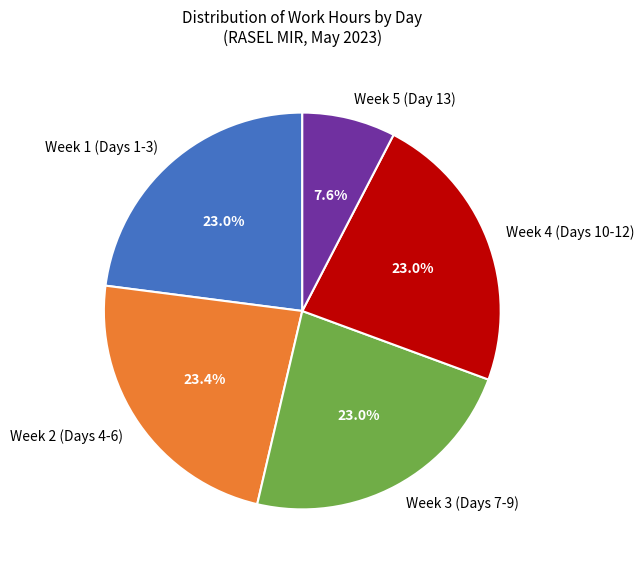

Do Week 1 (Days 1-3) and Week 2 (Days 4-6) together represent more than half of the pie?

No